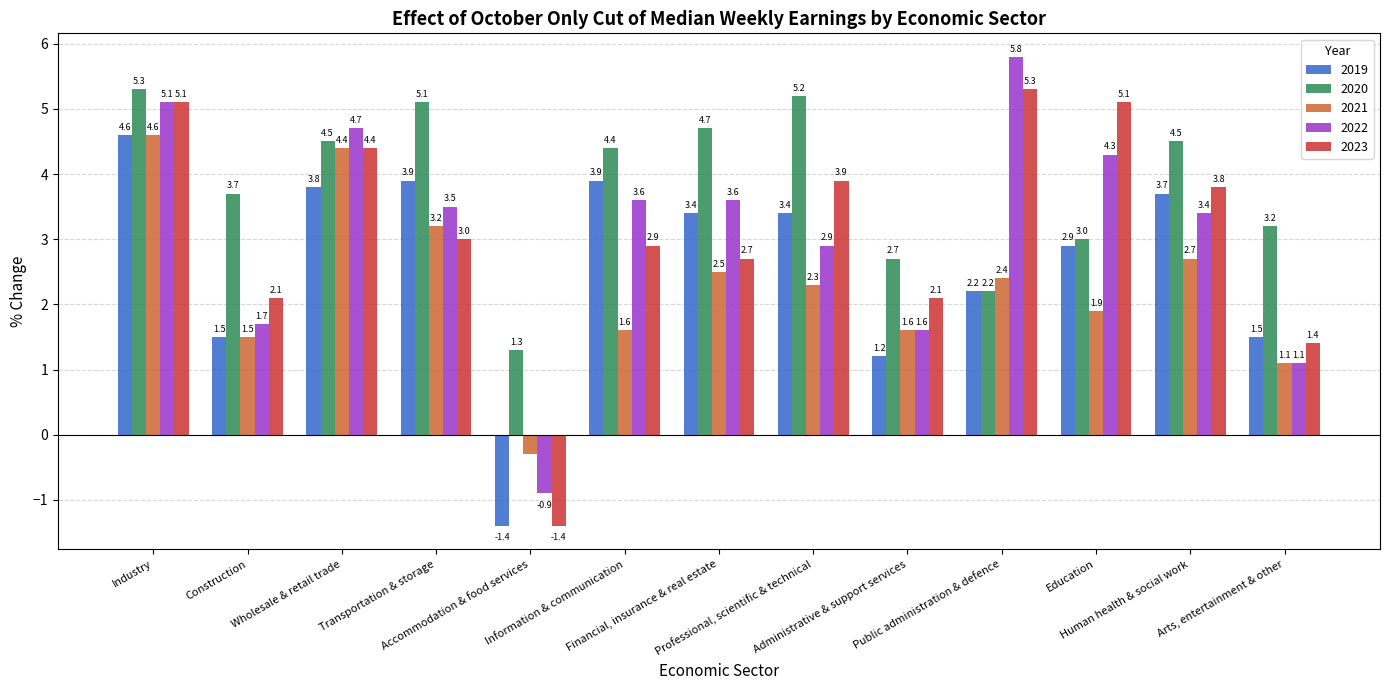

True or false: 2021 has a value of 1.9 at Education.

True